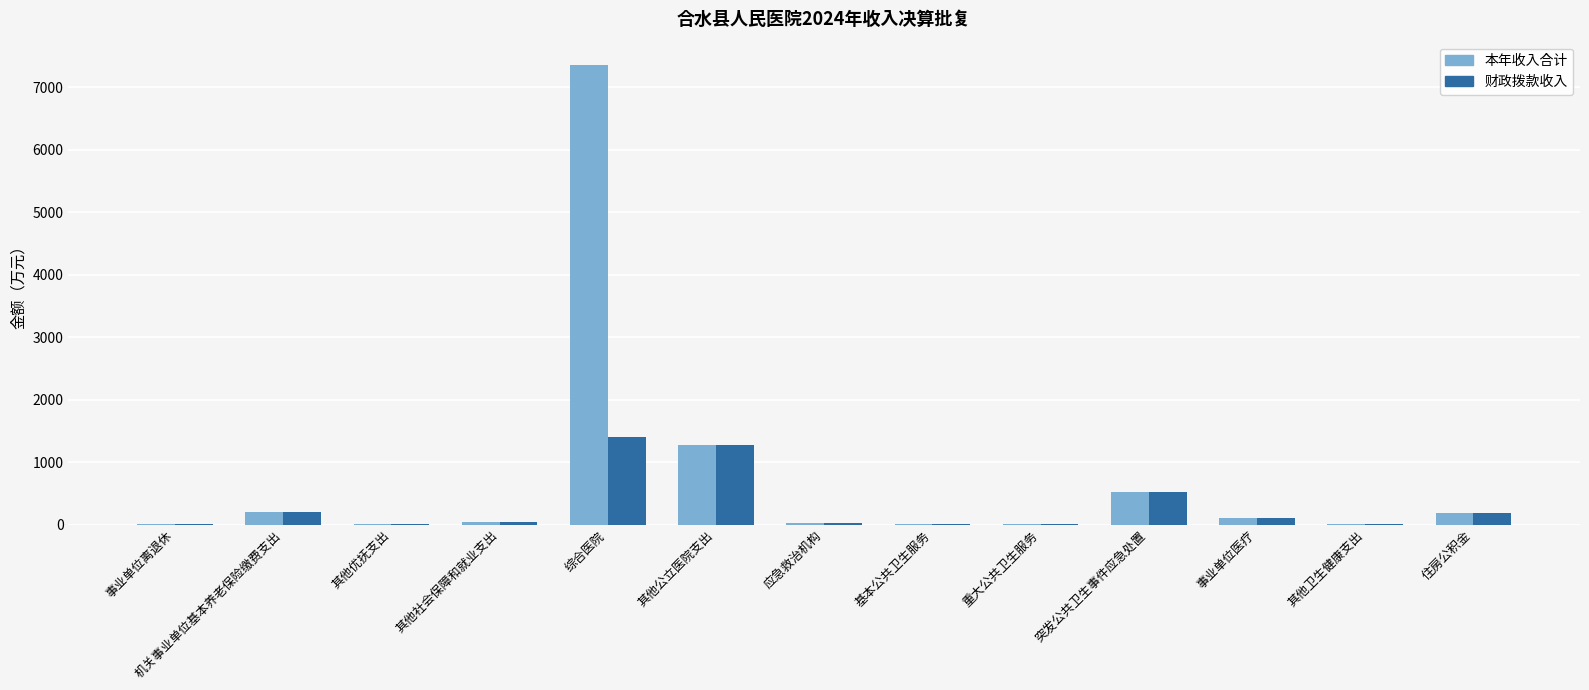

How many groups of bars are there?

13